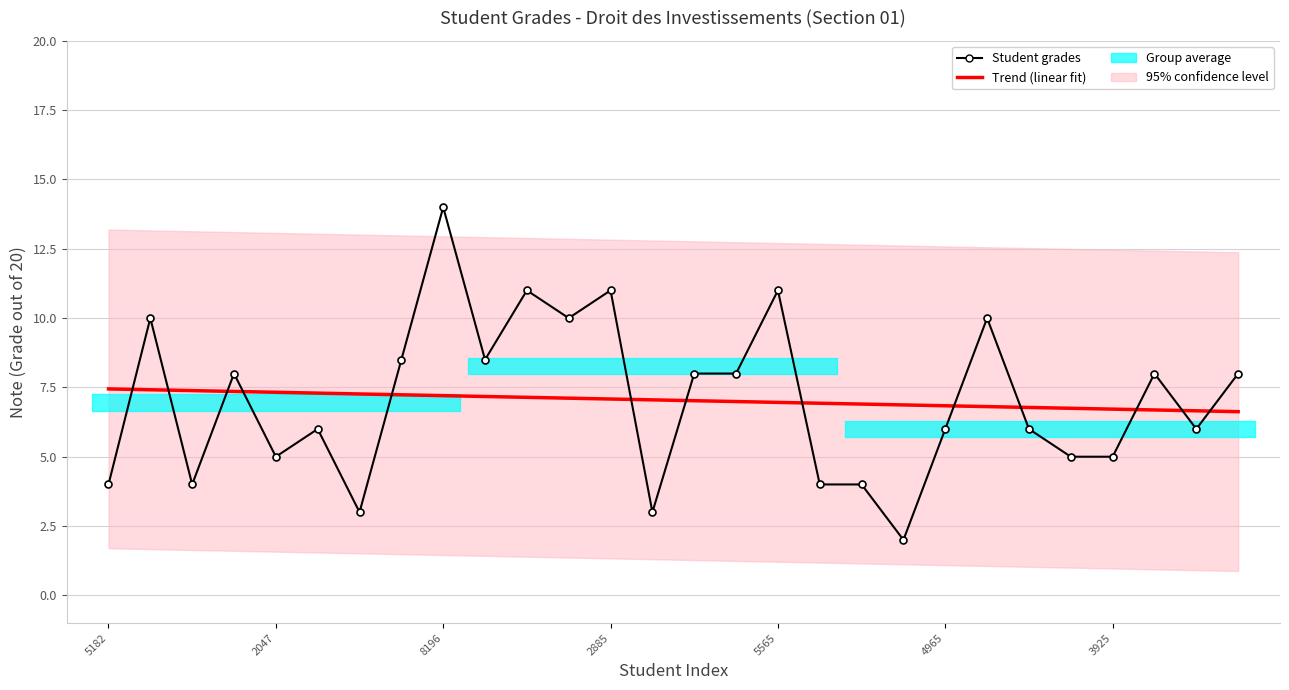

How many data points in Trend (linear fit) are less than 7?

13